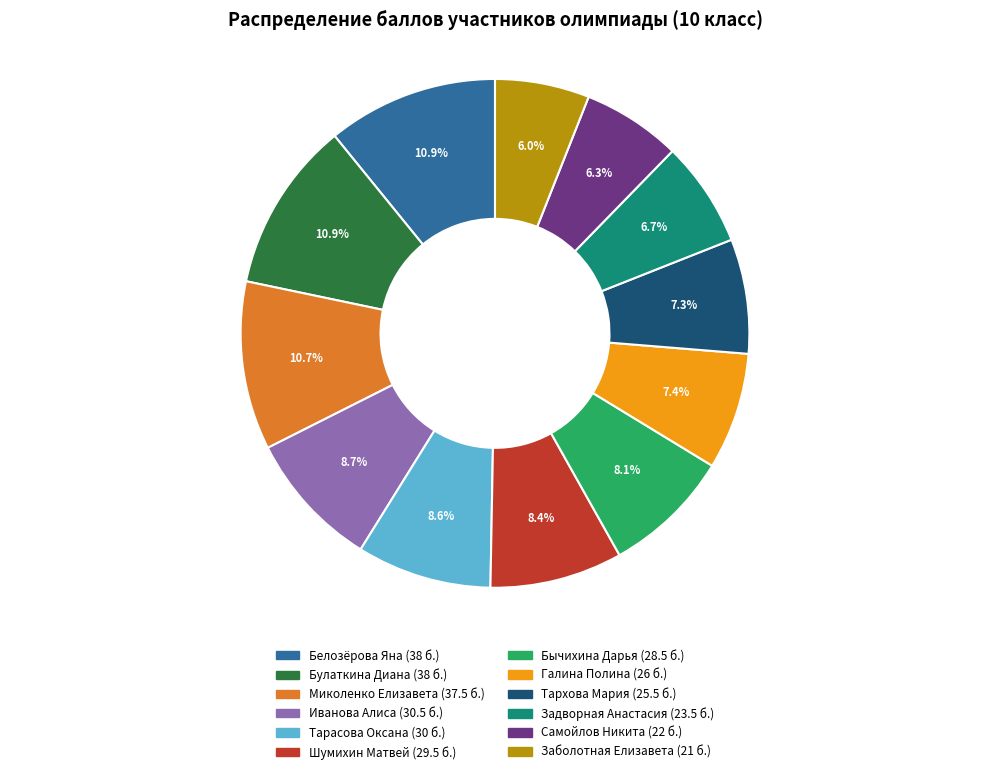

Count the number of slices in the pie.

12